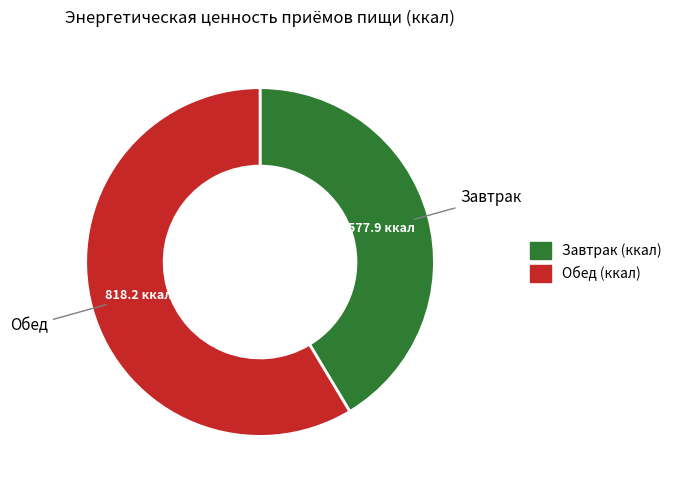

Is there a majority slice in this chart?

Yes